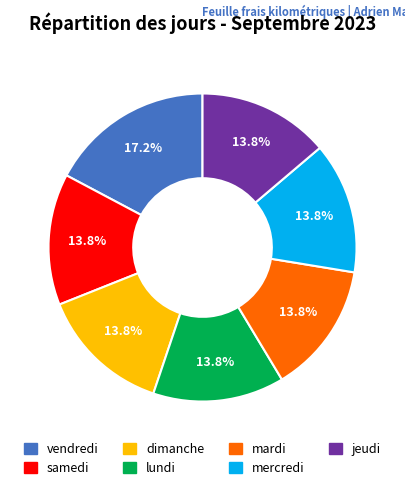

To the nearest percent, what percentage of the pie is lundi?

14%